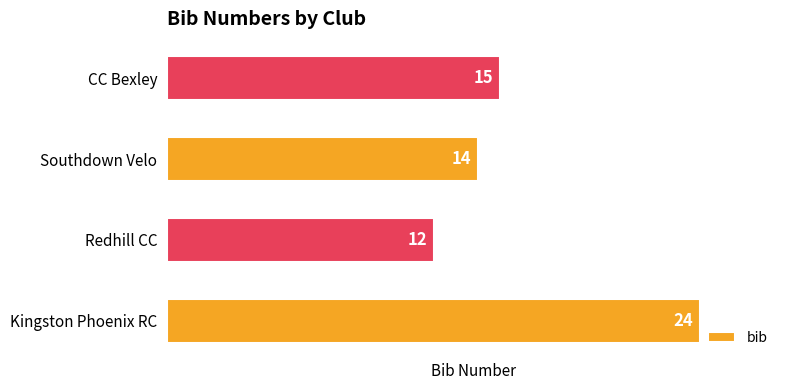

Reading bottom to top, extract all data points from this chart.

24	12	14	15